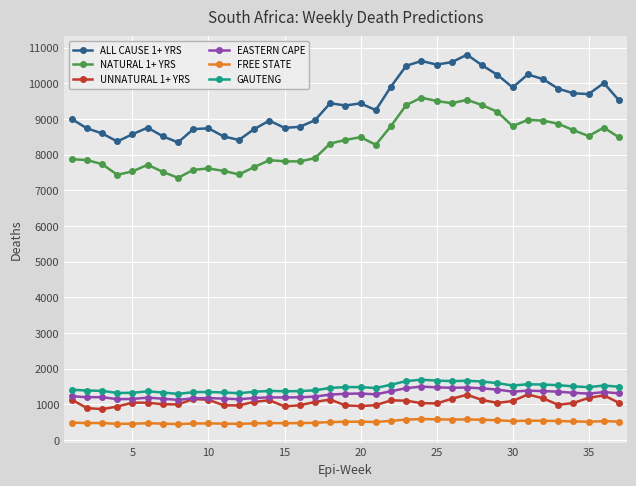

Which series has the largest range (max minus min)?

ALL CAUSE 1+ YRS